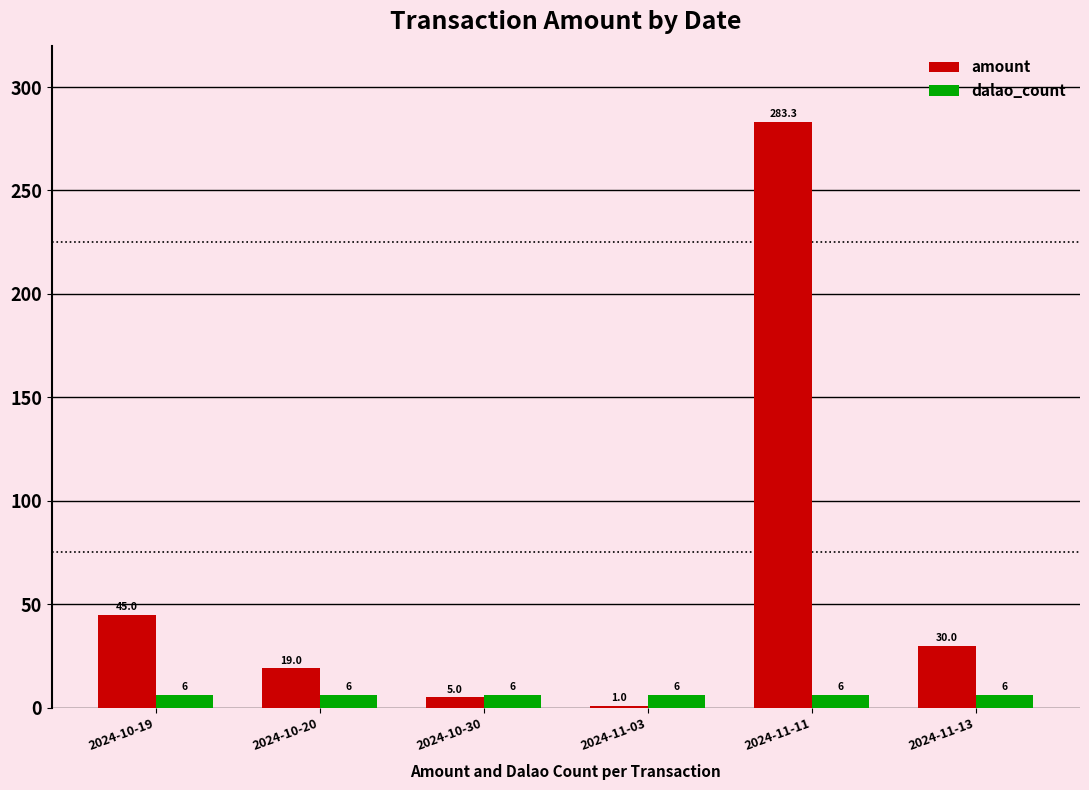

Where does the amount series first go above 30?

2024-10-19